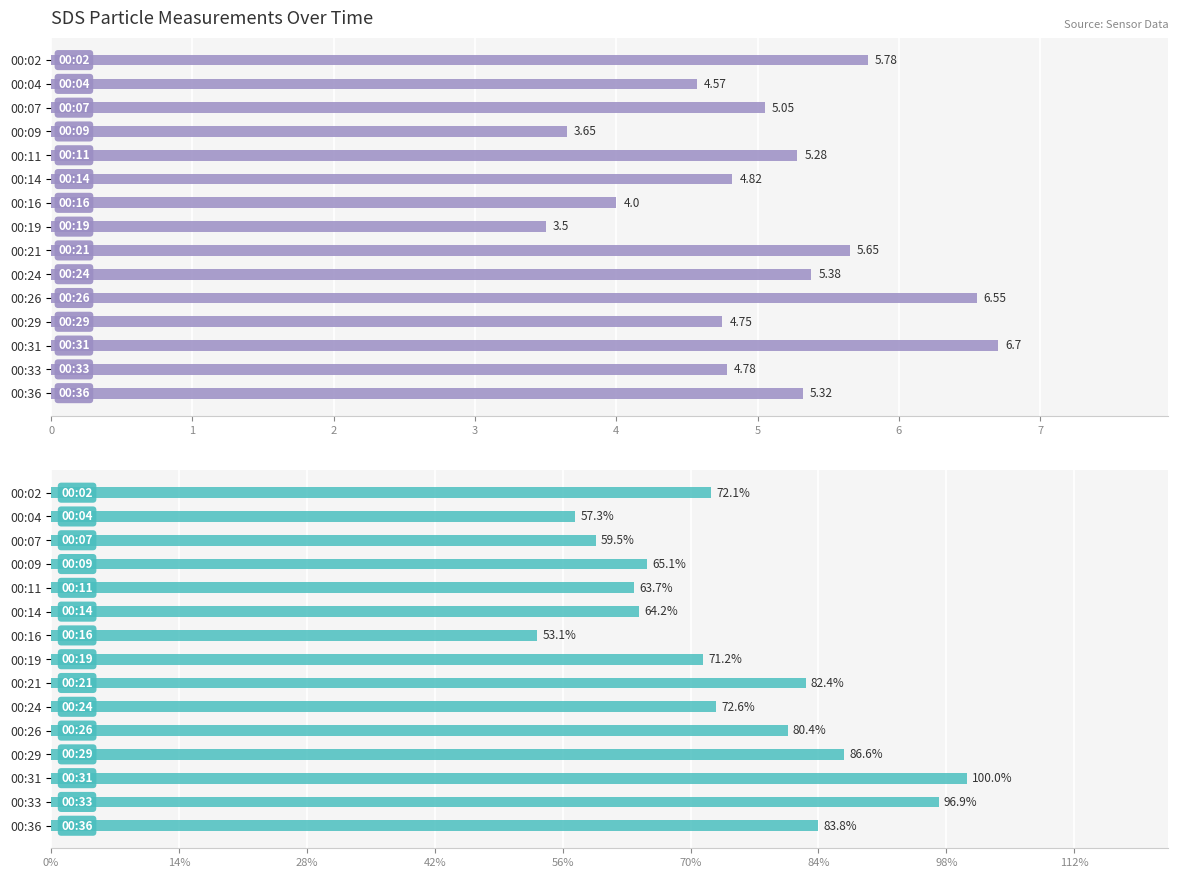

How many bars are there in each group?

2